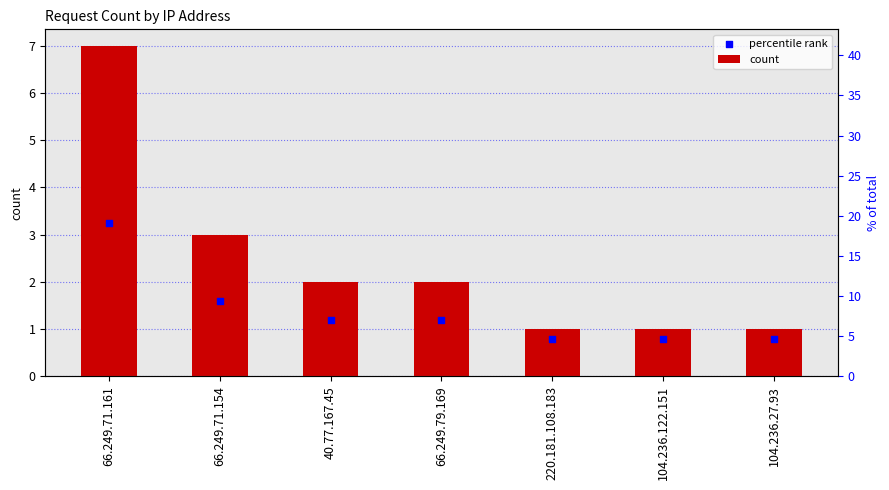

What is the change in value from 66.249.79.169 to 104.236.27.93?

-1